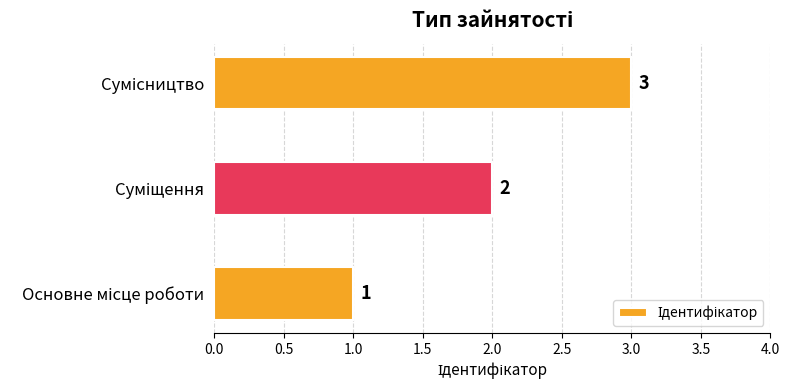

What is the sum of all values?

6